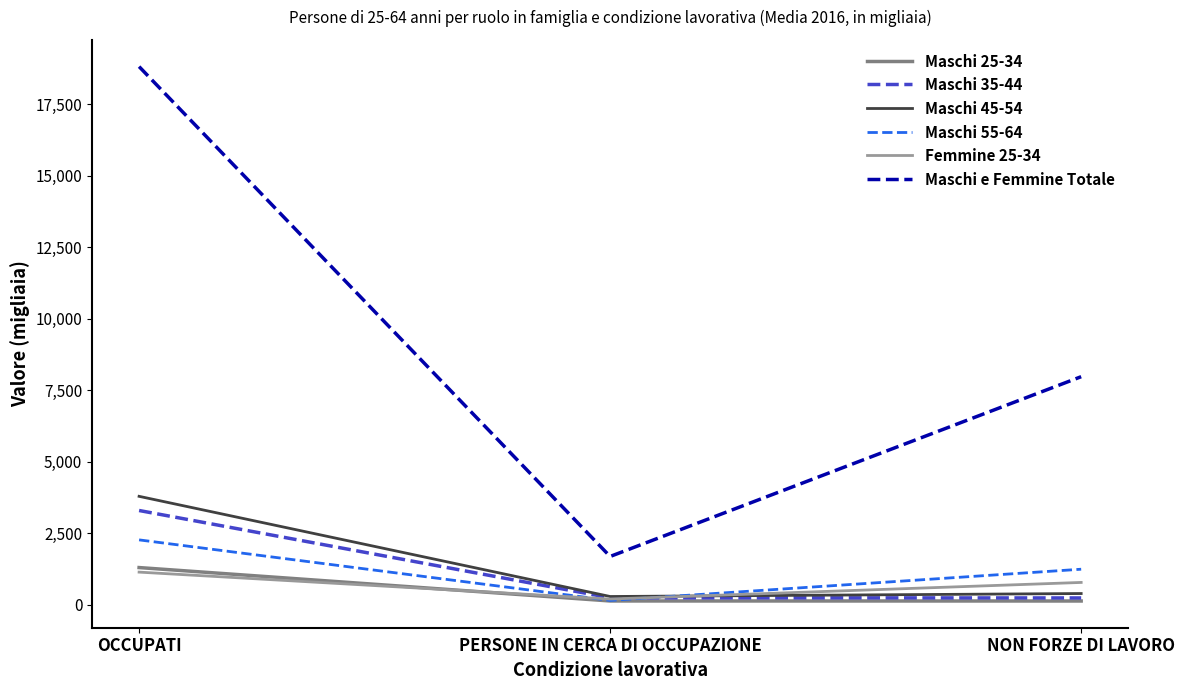

Count the number of categories in the chart.

3